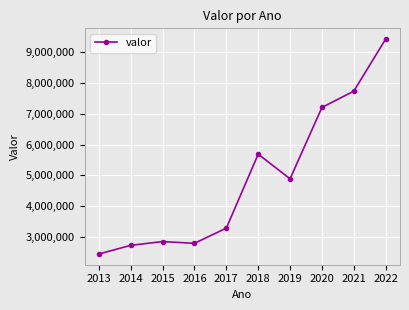

How many distinct data groups are displayed?

1